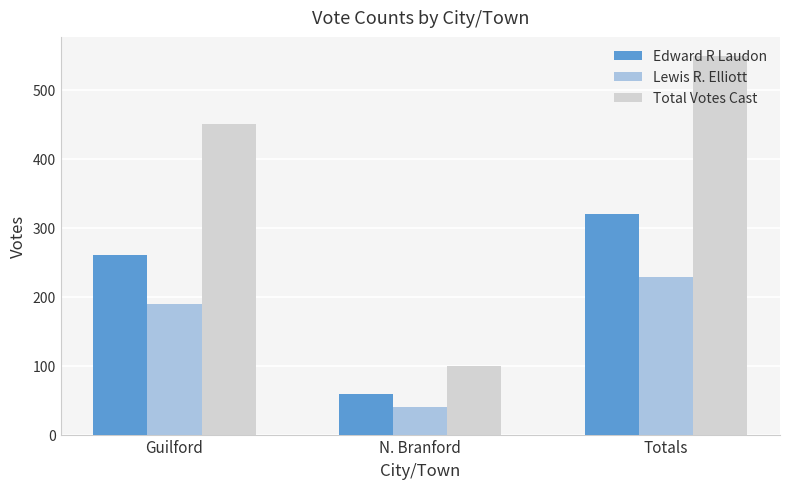

At which label does Lewis R. Elliott reach its peak?

Totals